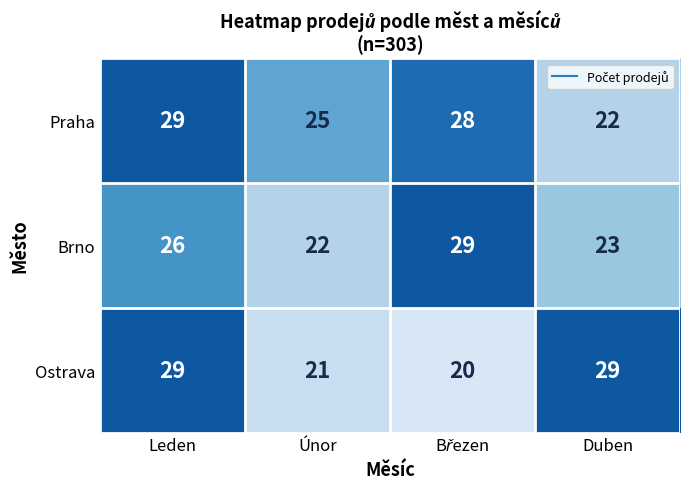

Is it true that Brno equals 23 at Duben?

True